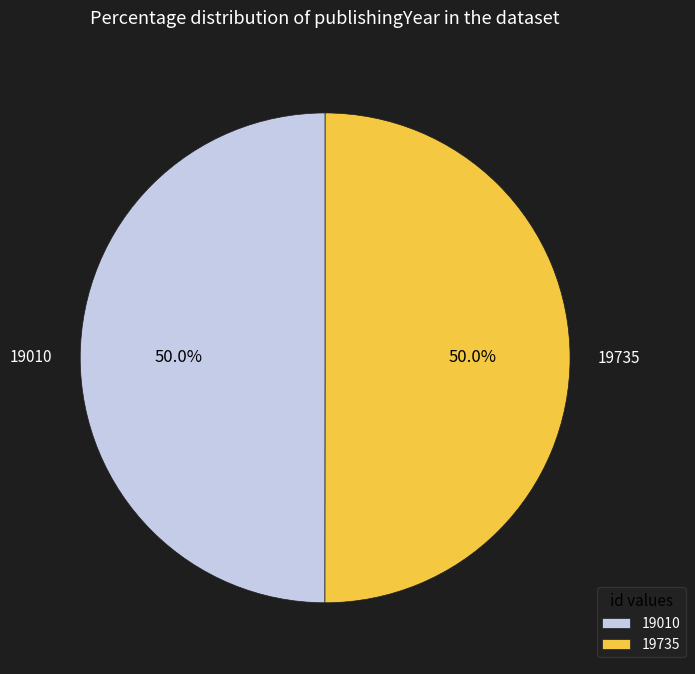

What portion of the pie excludes 19735?

50.0%